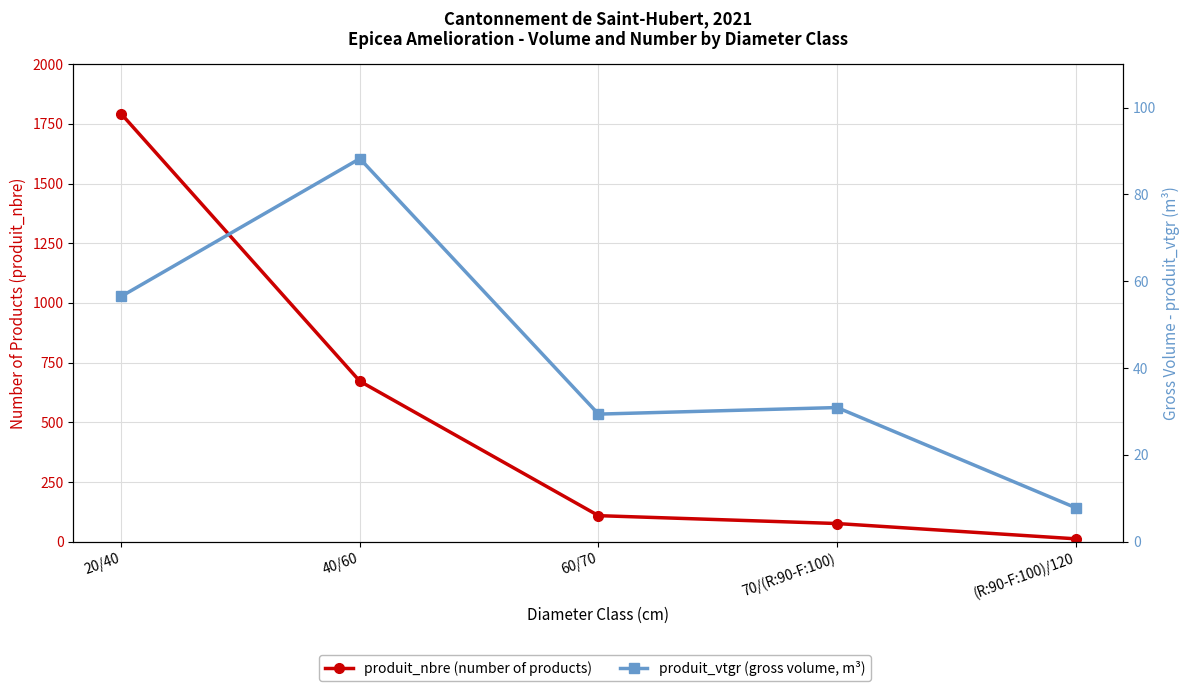

What is the label of the 2nd point from the right?

70/(R:90-F:100)